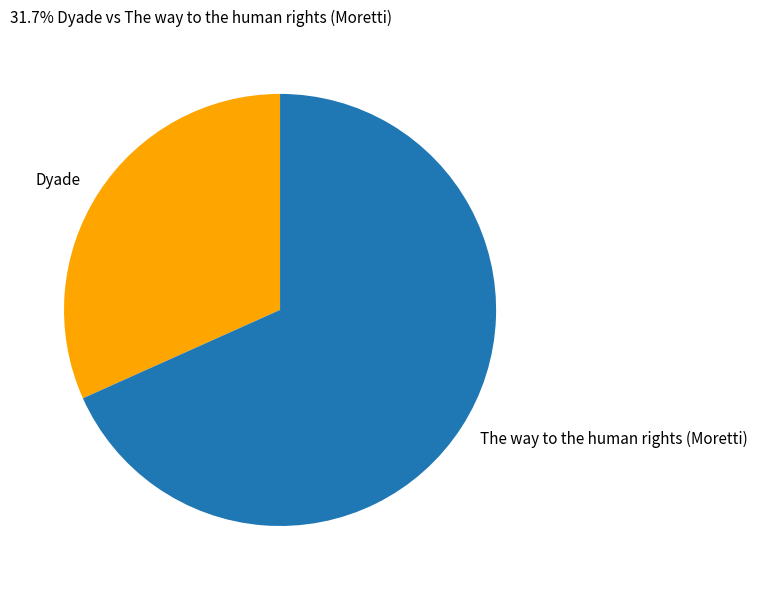

Is it true that Dyade is 32% of the pie?

True